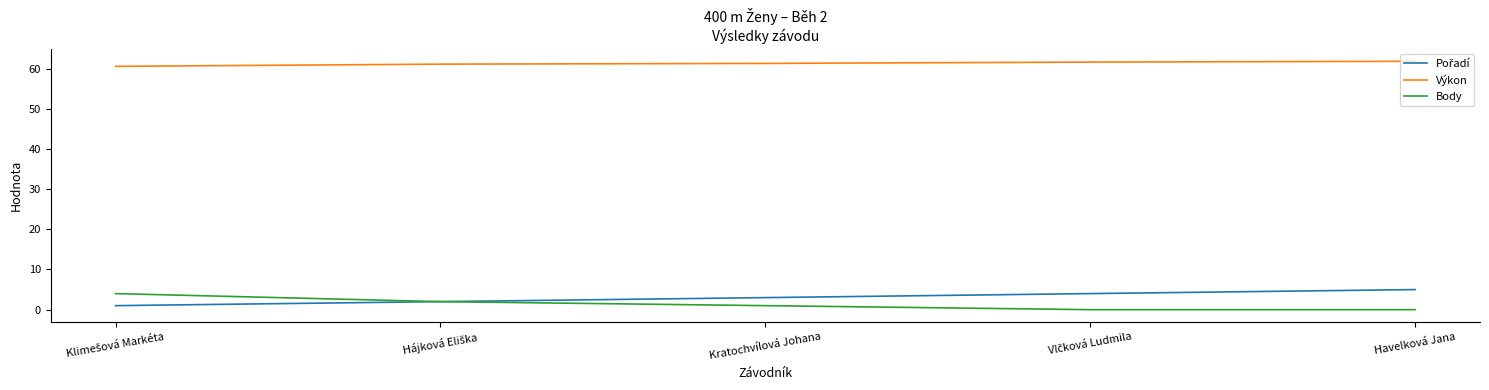

True or false: Výkon and Body intersect in this chart.

False